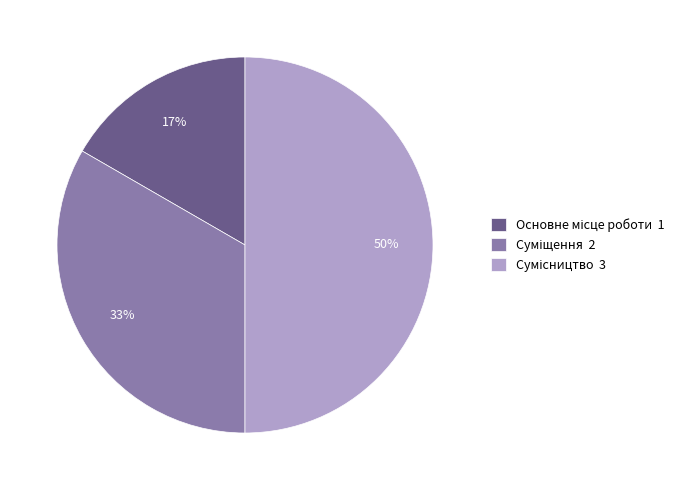

To the nearest percent, what is the average slice percentage?

33%